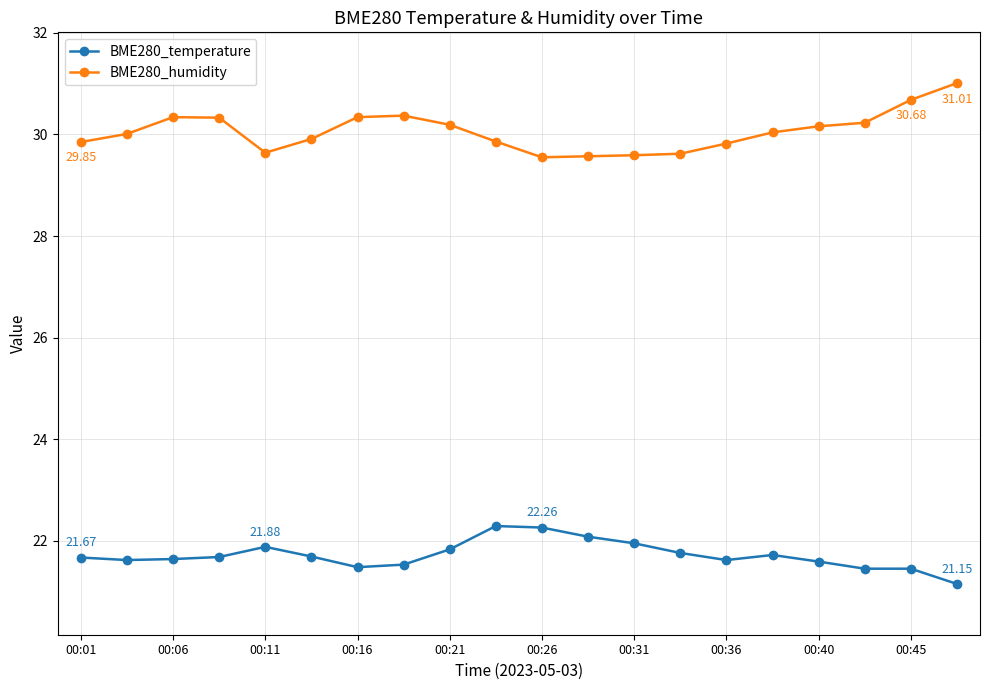

True or false: BME280_temperature has more than 1 interior local peaks.

True